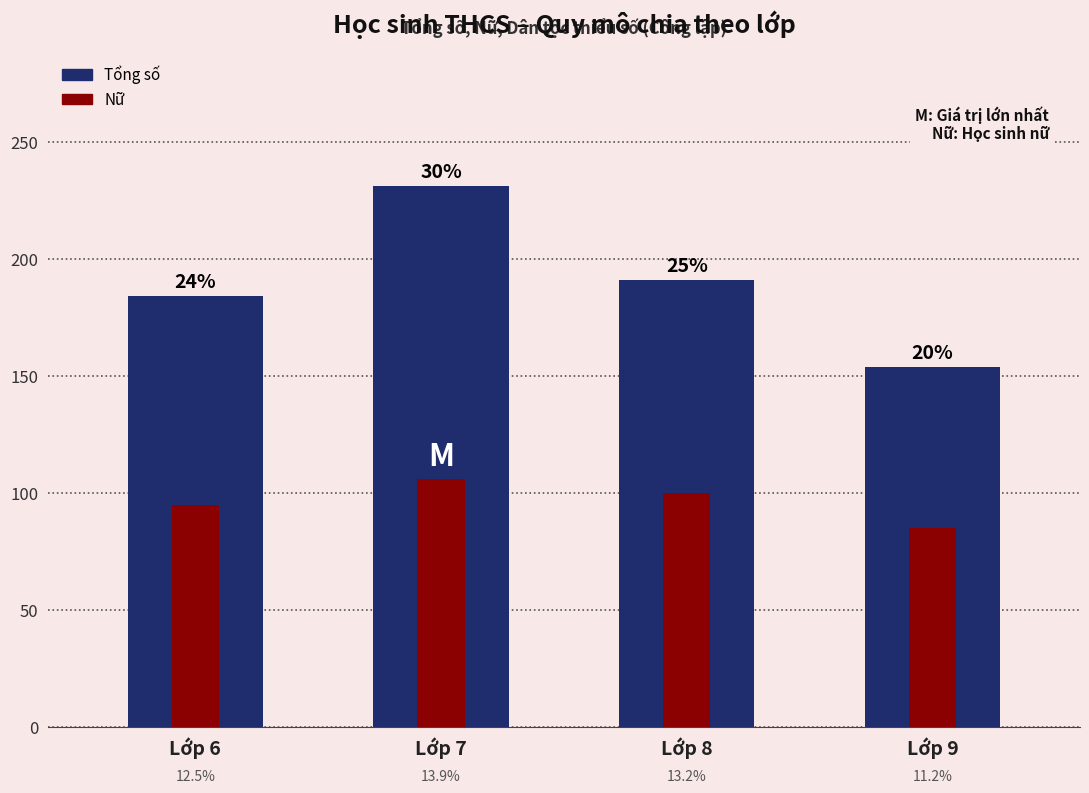

Reading left to right, list all the values displayed in this chart.

Tổng số: 184	231	191	154
Nữ: 95	106	100	85